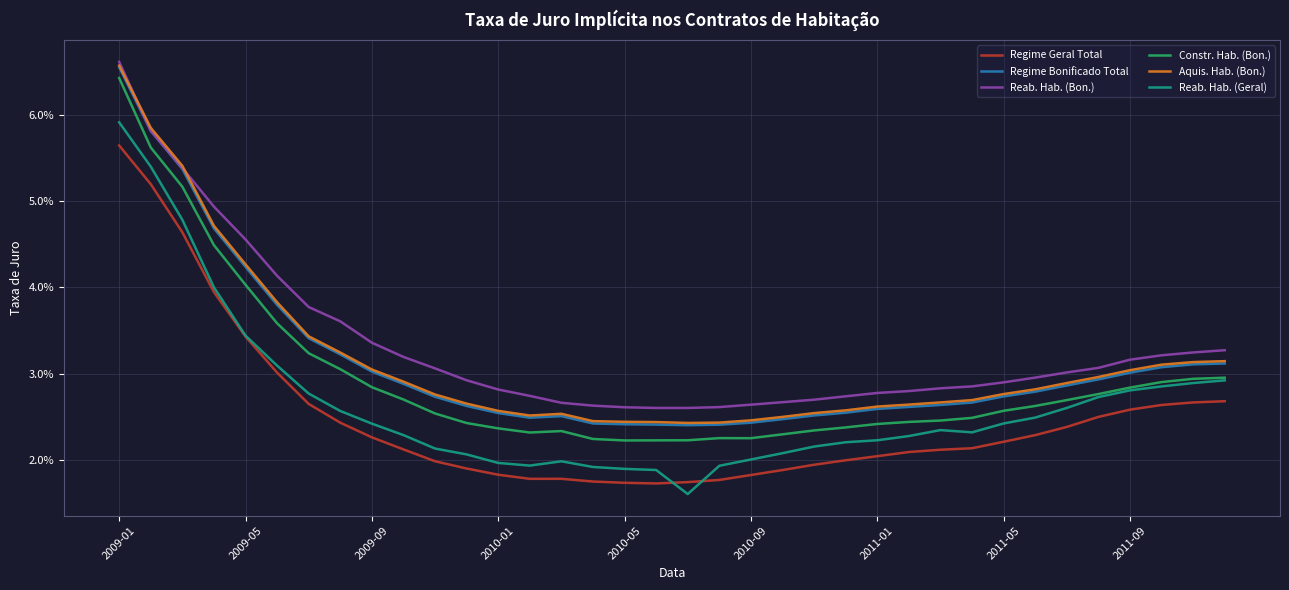

Does the chart have visible grid lines?

Yes